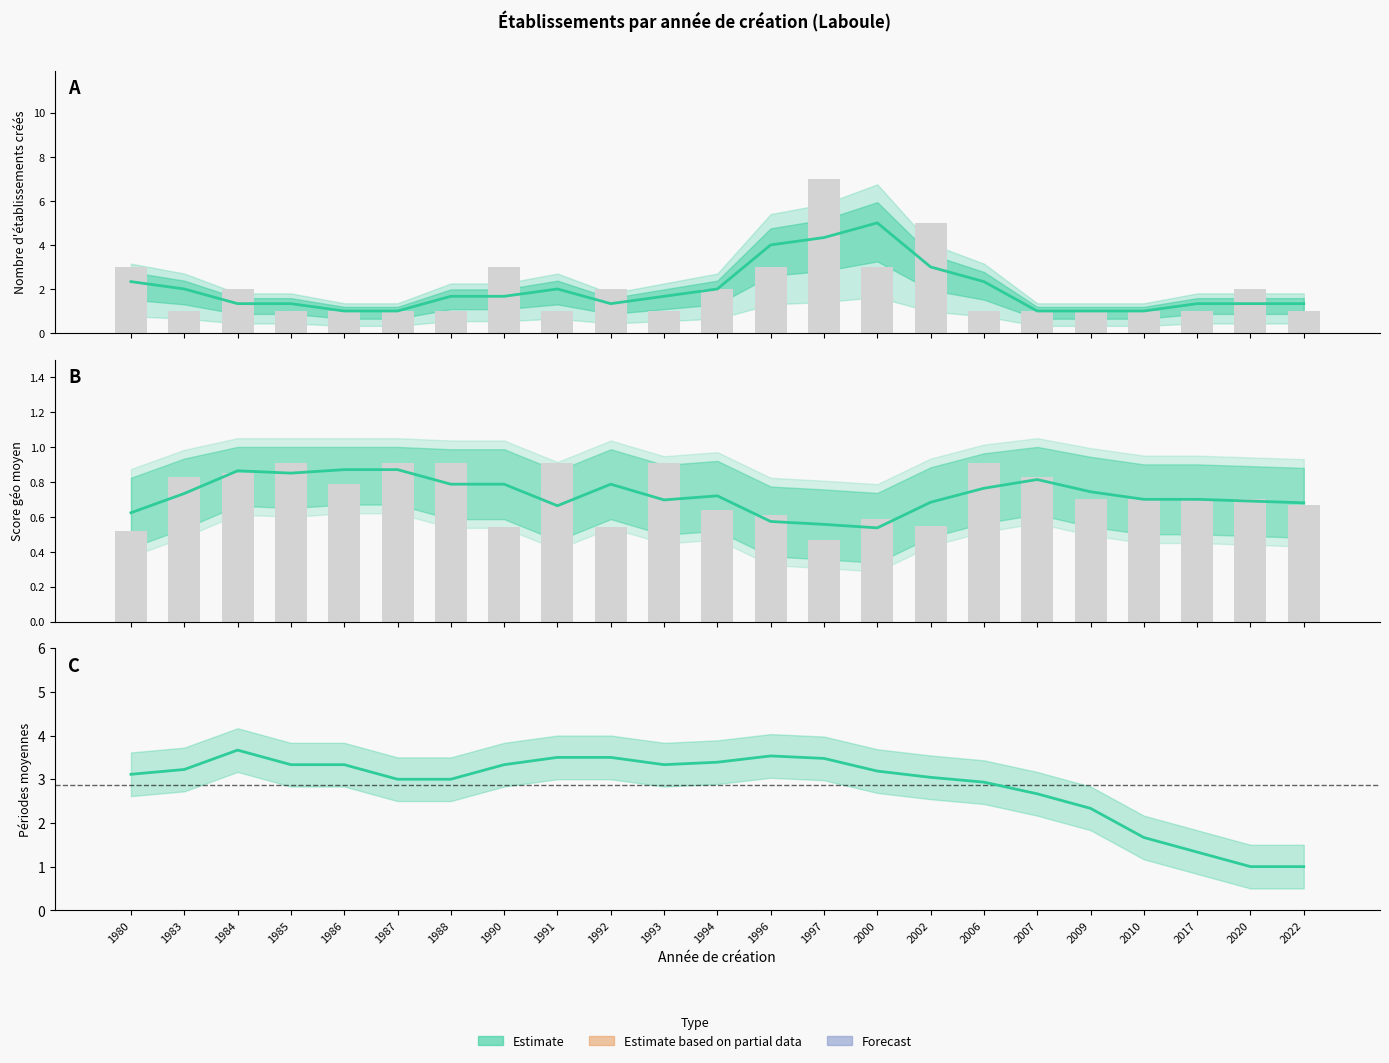

What is the average value of the periodes series?

2.9